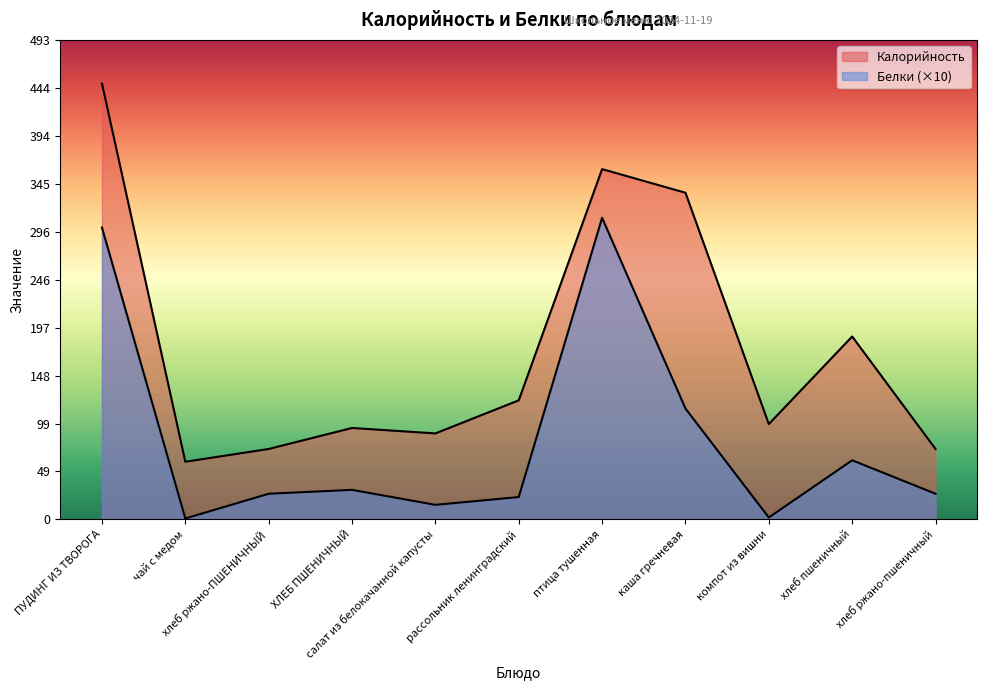

True or false: Калорийность and Белки cross at least once.

False